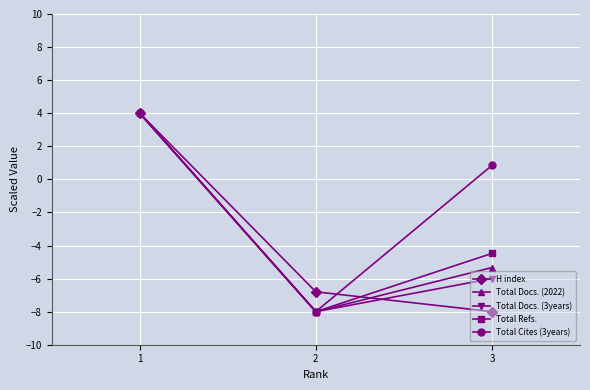

How many data points does each series have?

3